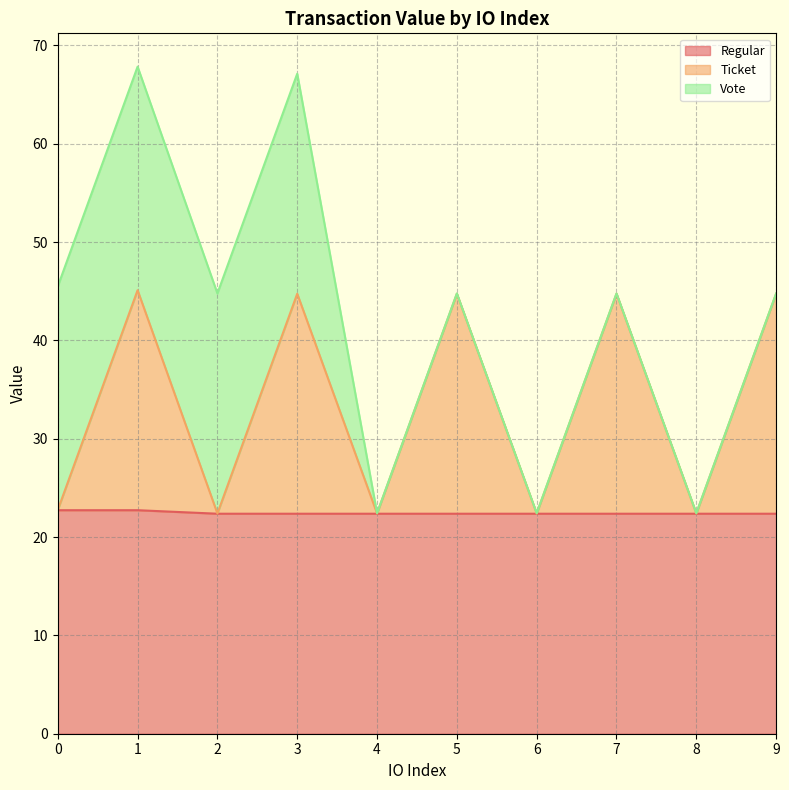

True or false: Ticket has a value of 22.4 at 4.

True